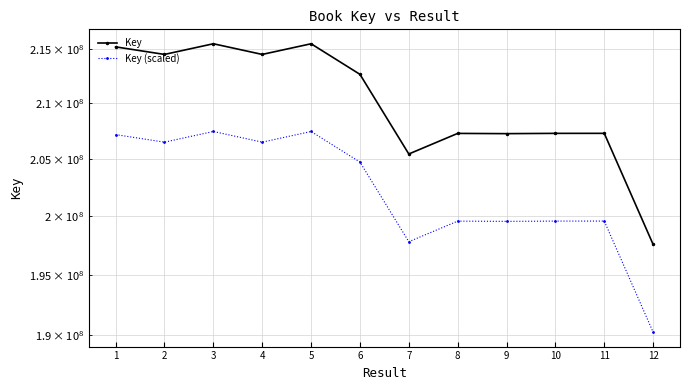

What is the difference between the Key (scaled) values at 2 and 10?

6921985.5